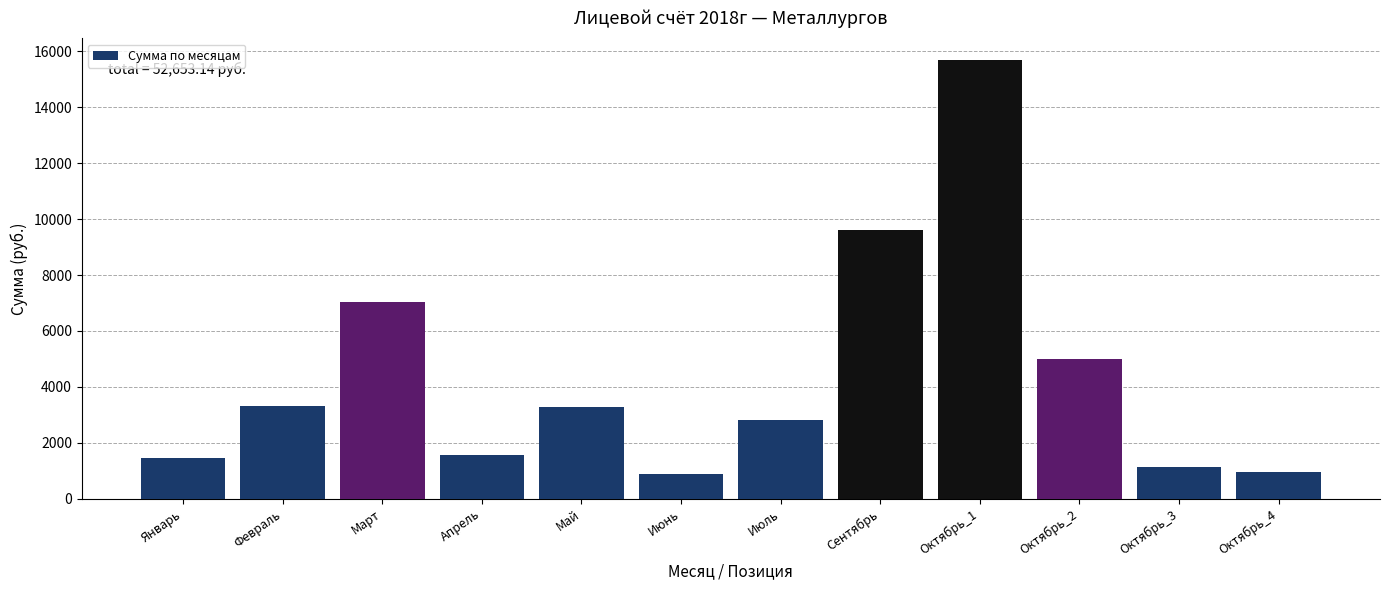

What is the greatest value displayed?

15683.0